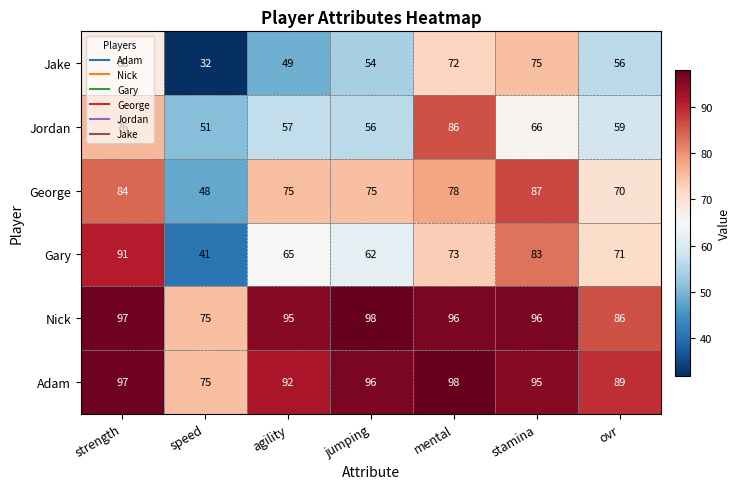

How many values in the Adam series are below 95?

3